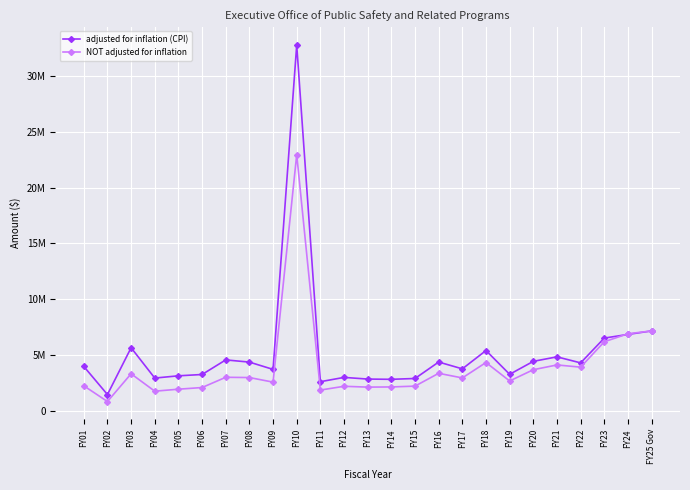

True or false: NOT adjusted for inflation has a value of 7484410 at FY18.

False